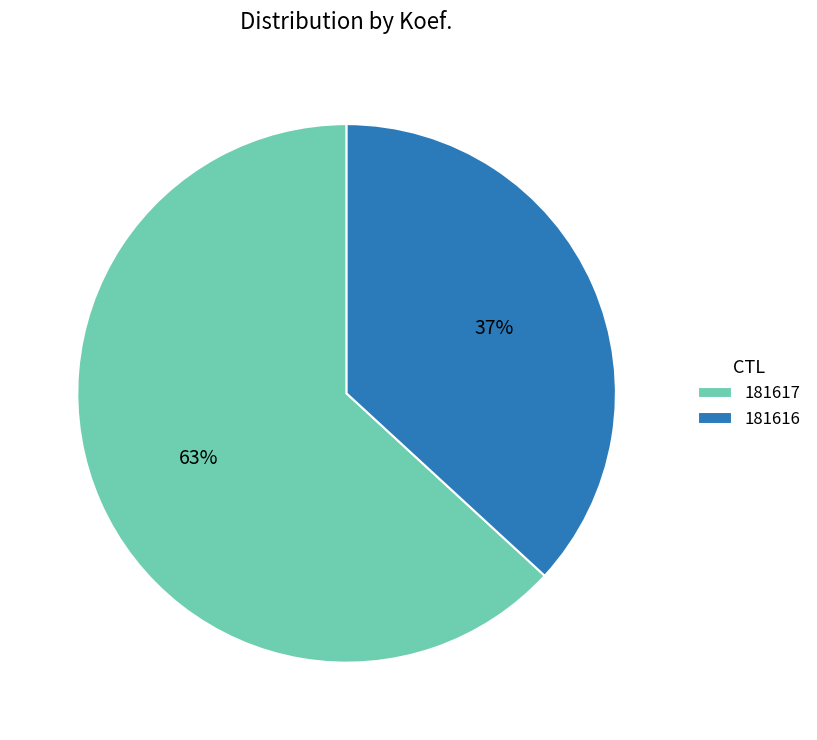

Does 181617 account for over 50% of the chart?

Yes